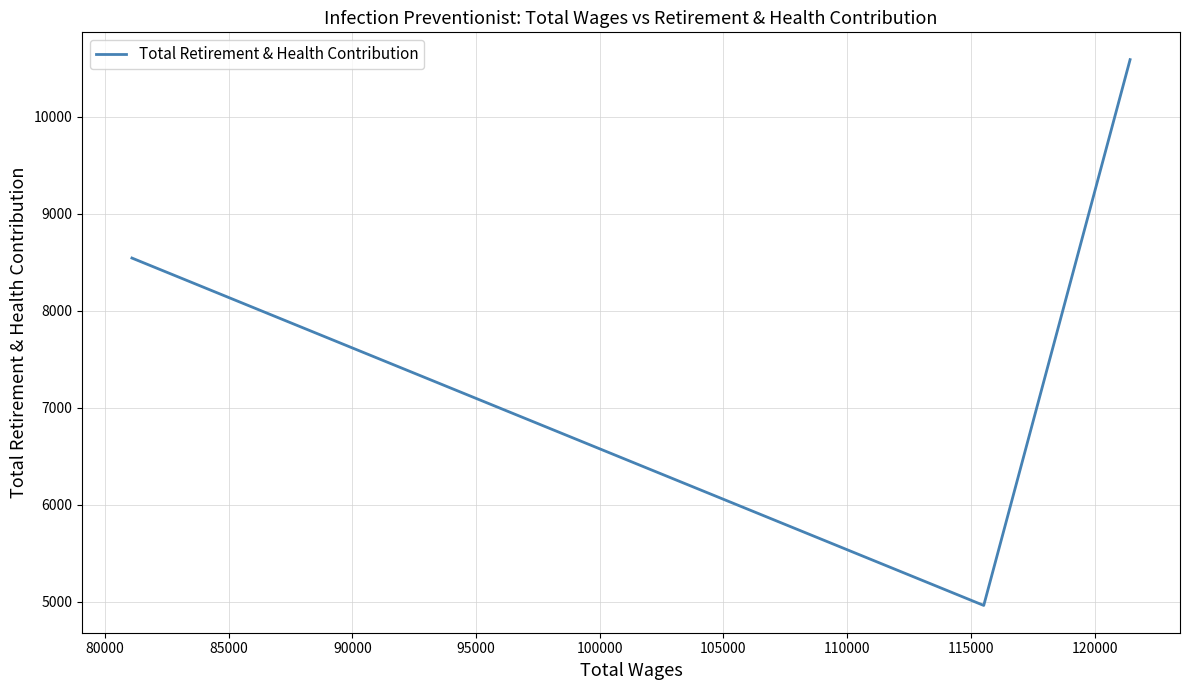

What is the smallest value displayed?

4962